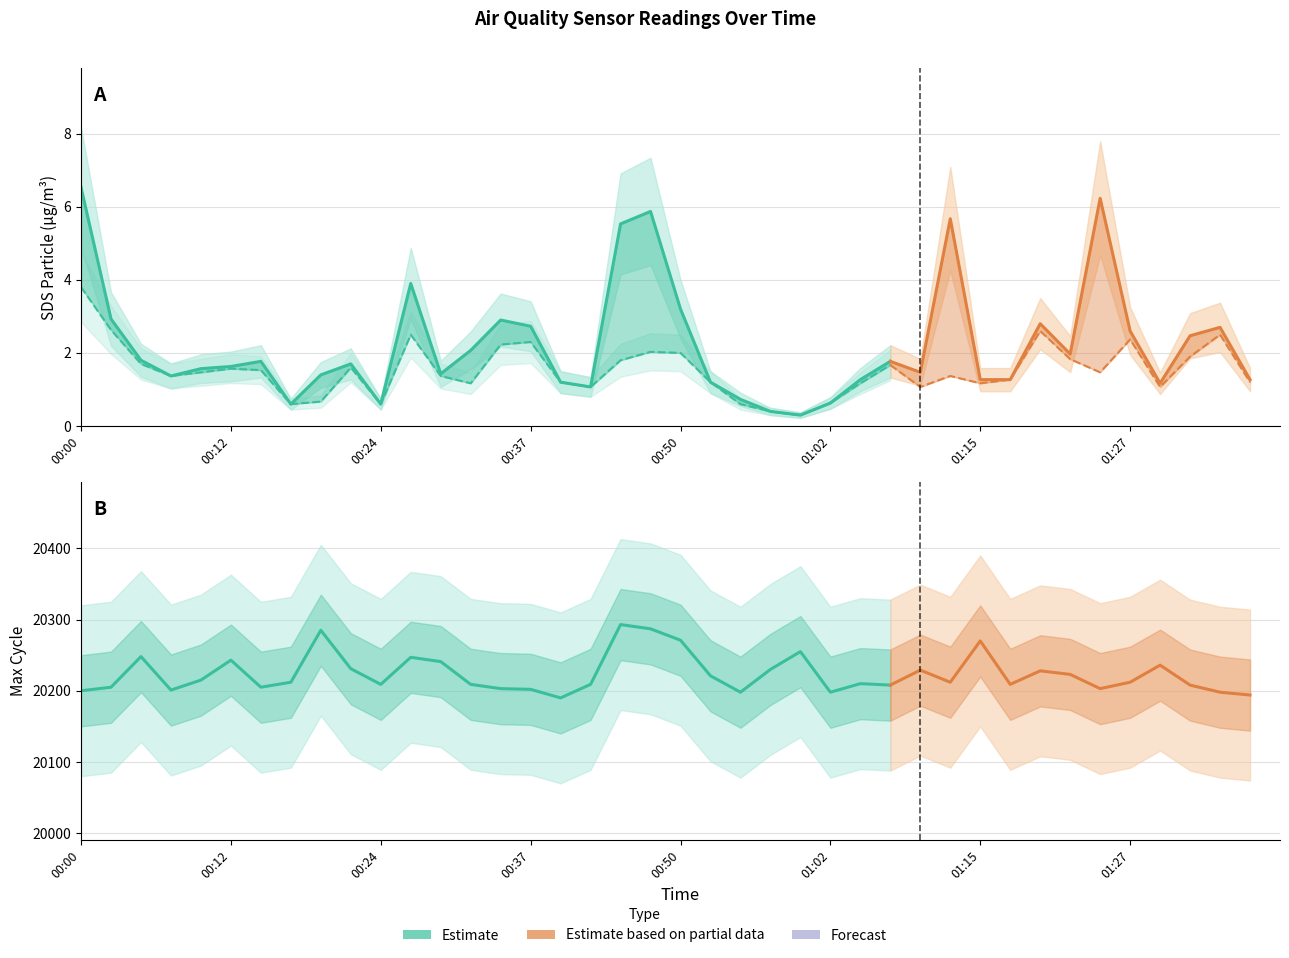

What is the average value of the Max_cycle Estimate series?

20225.9